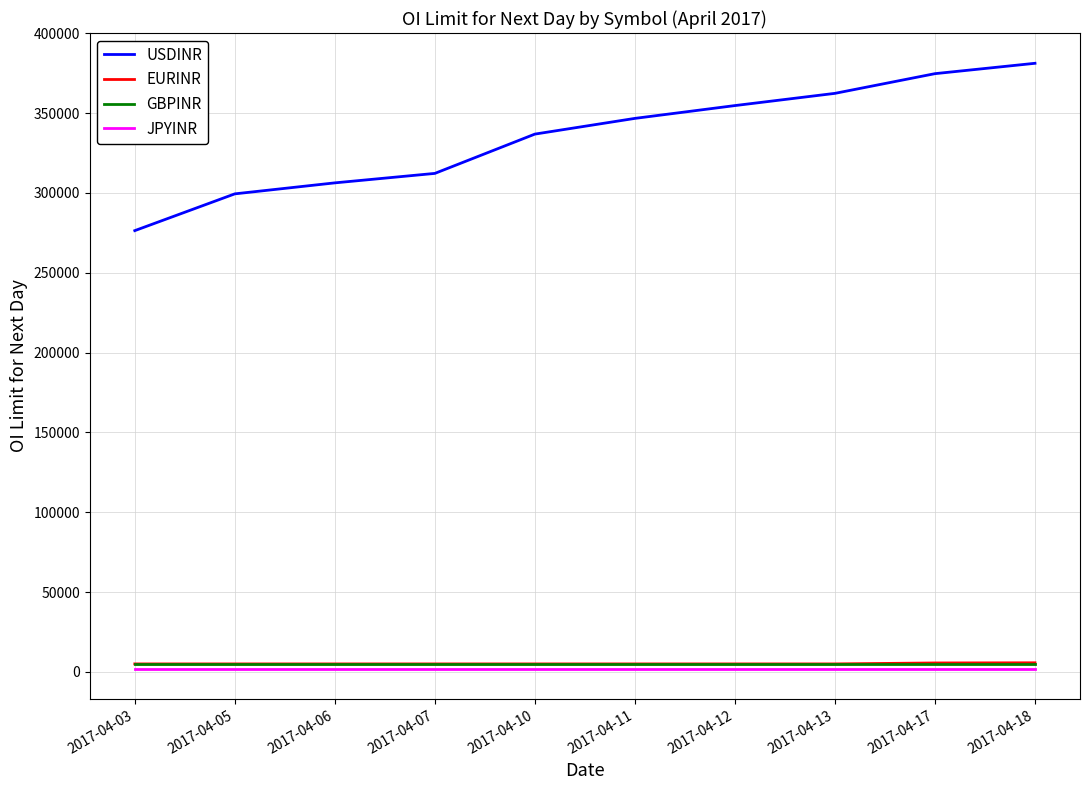

Where is USDINR nearest to the value 328801?

2017-04-10